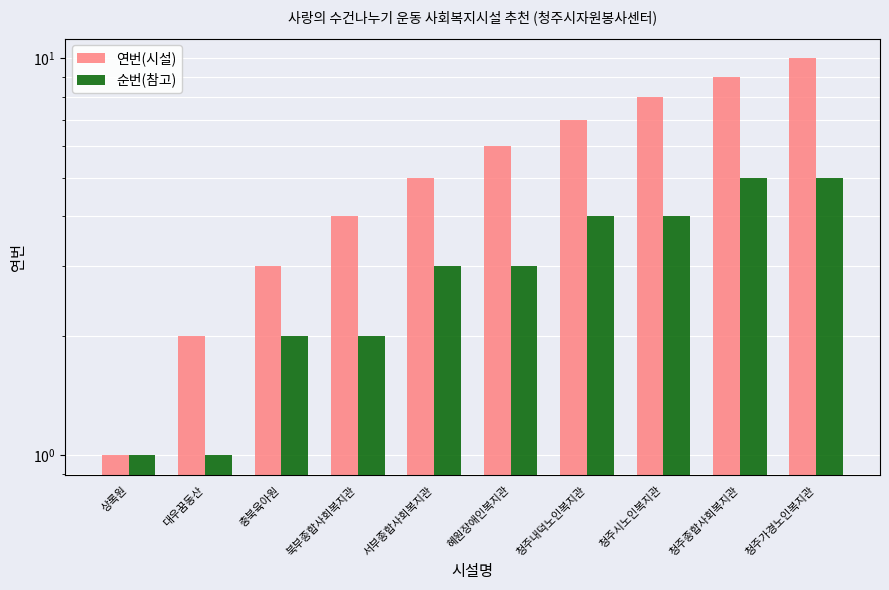

Is it true that 연번(시설) equals 2 at 상록원?

False